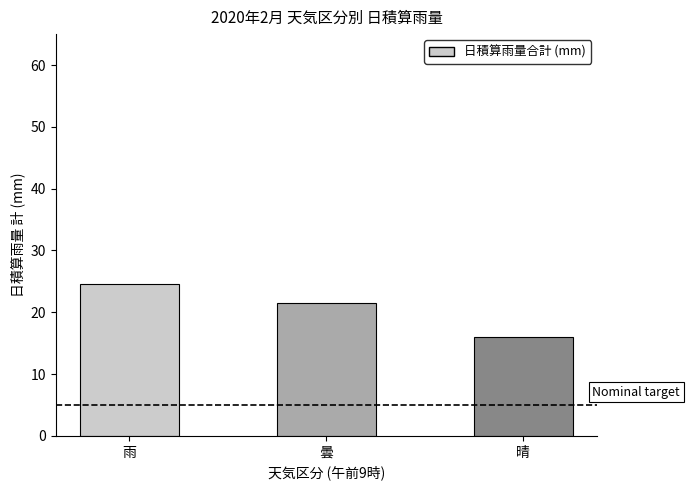

Which has a higher value, 雨 or 曇?

雨